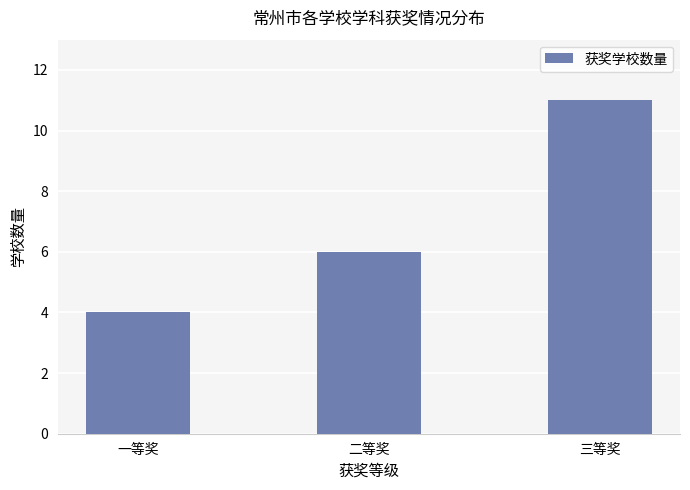

How many bars are there in total?

3